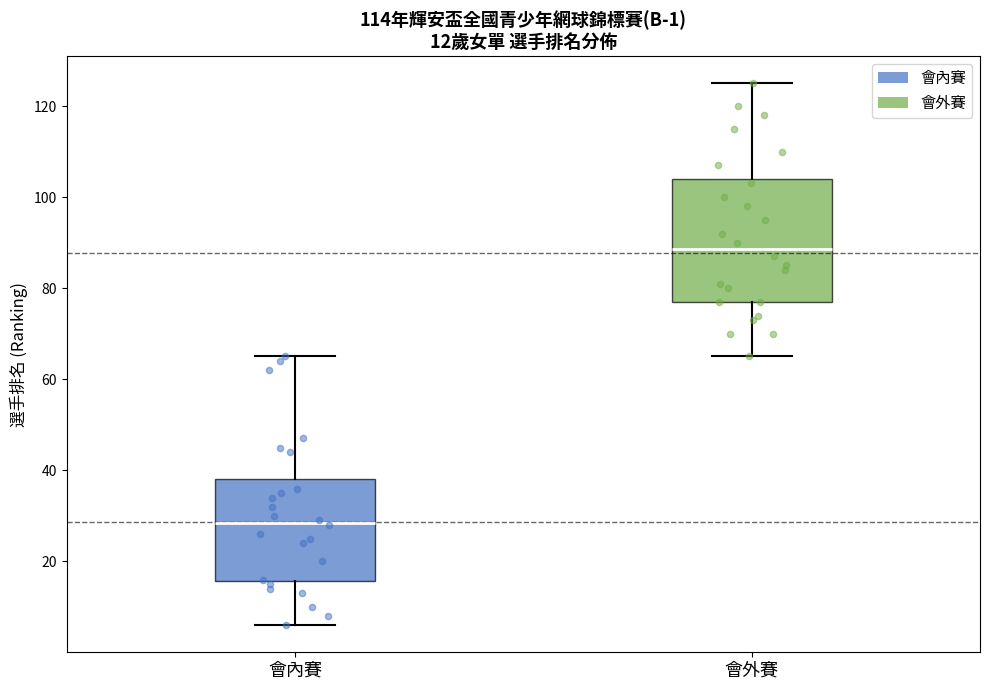

Which box's median line is the highest?

會外賽